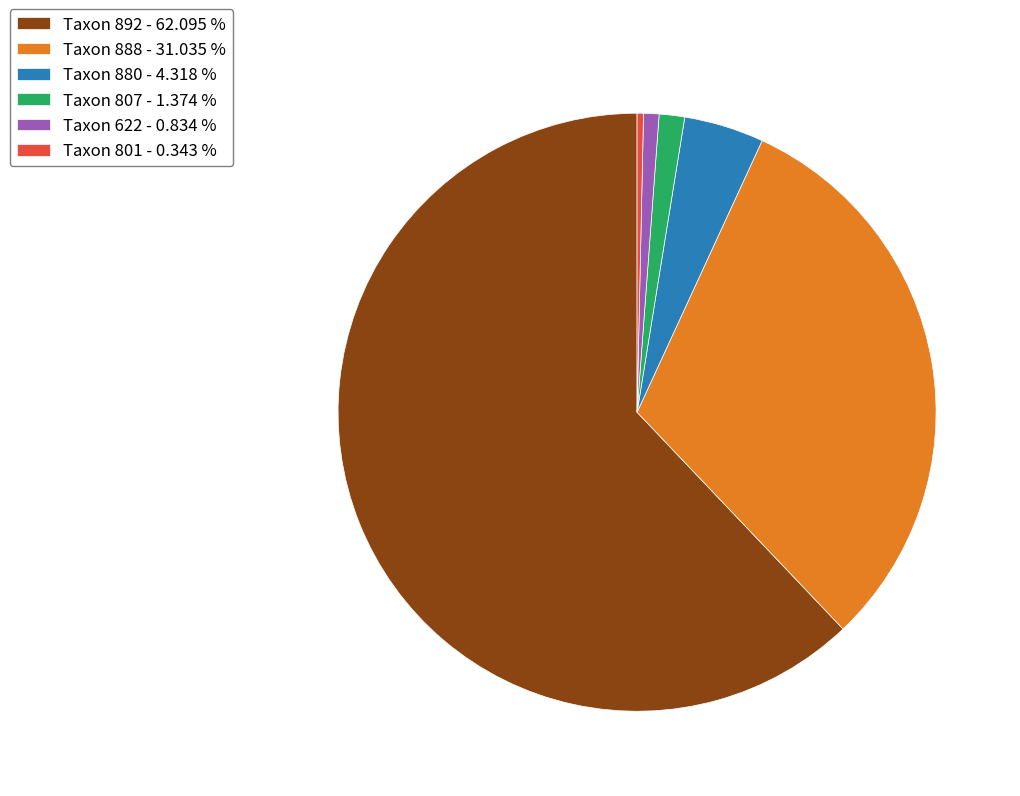

Do Taxon 801 - 0.343 % and Taxon 888 - 31.035 % together represent more than half of the pie?

No